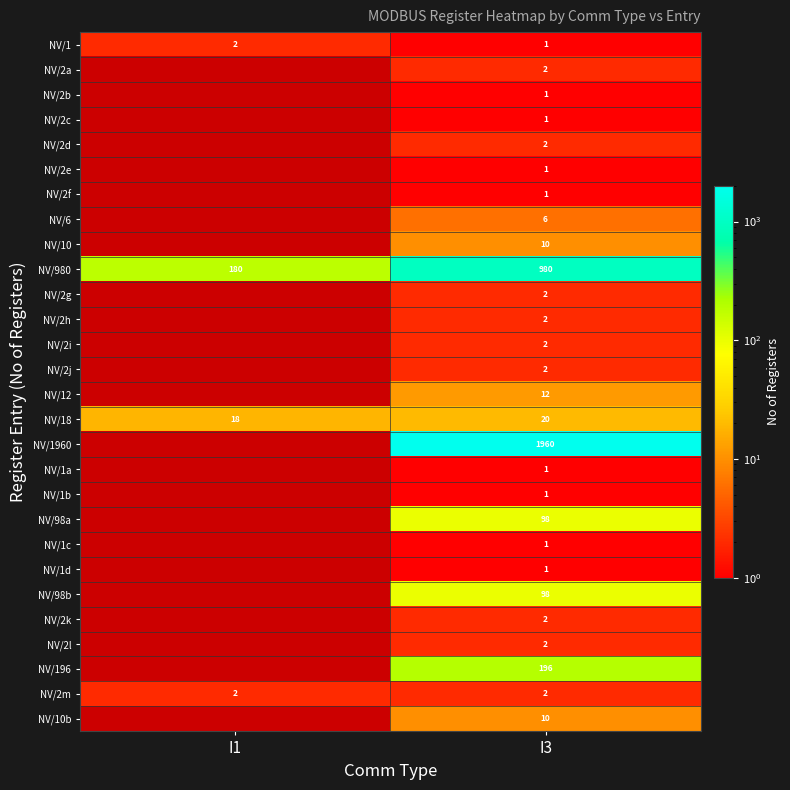

What is the spread (max minus min) of values at I3?

1959